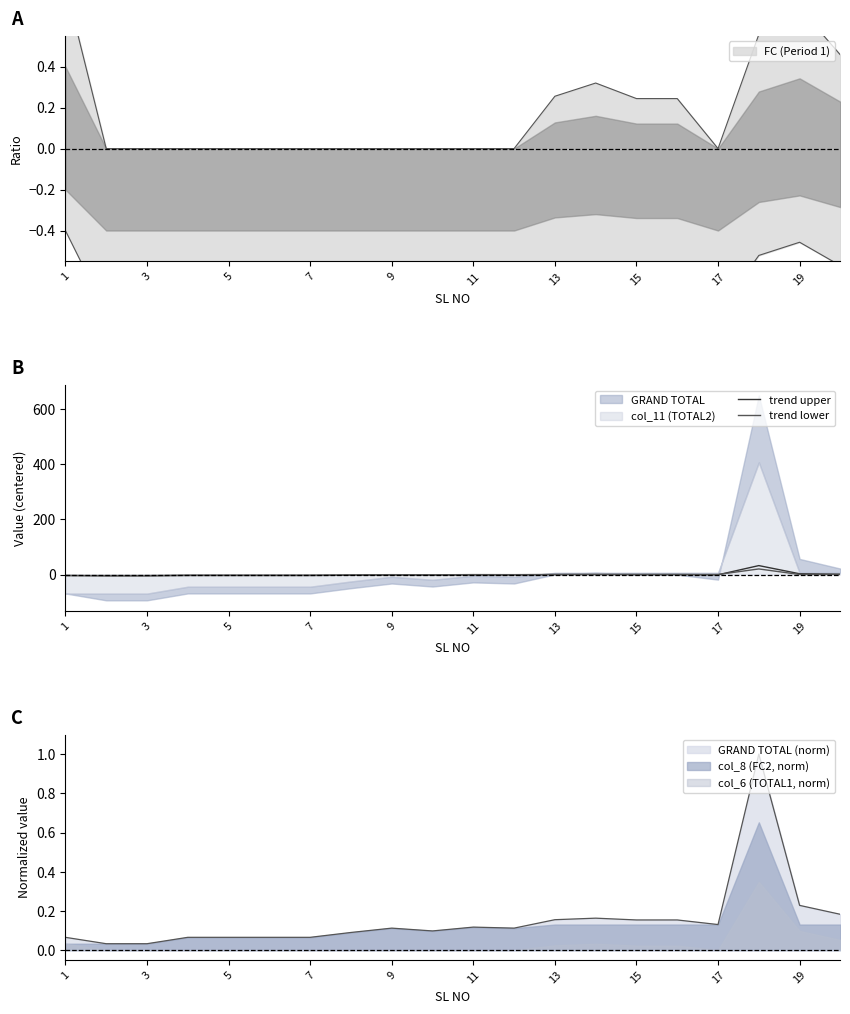

Rank the series at 3 from highest to lowest value.

trend lower, trend upper